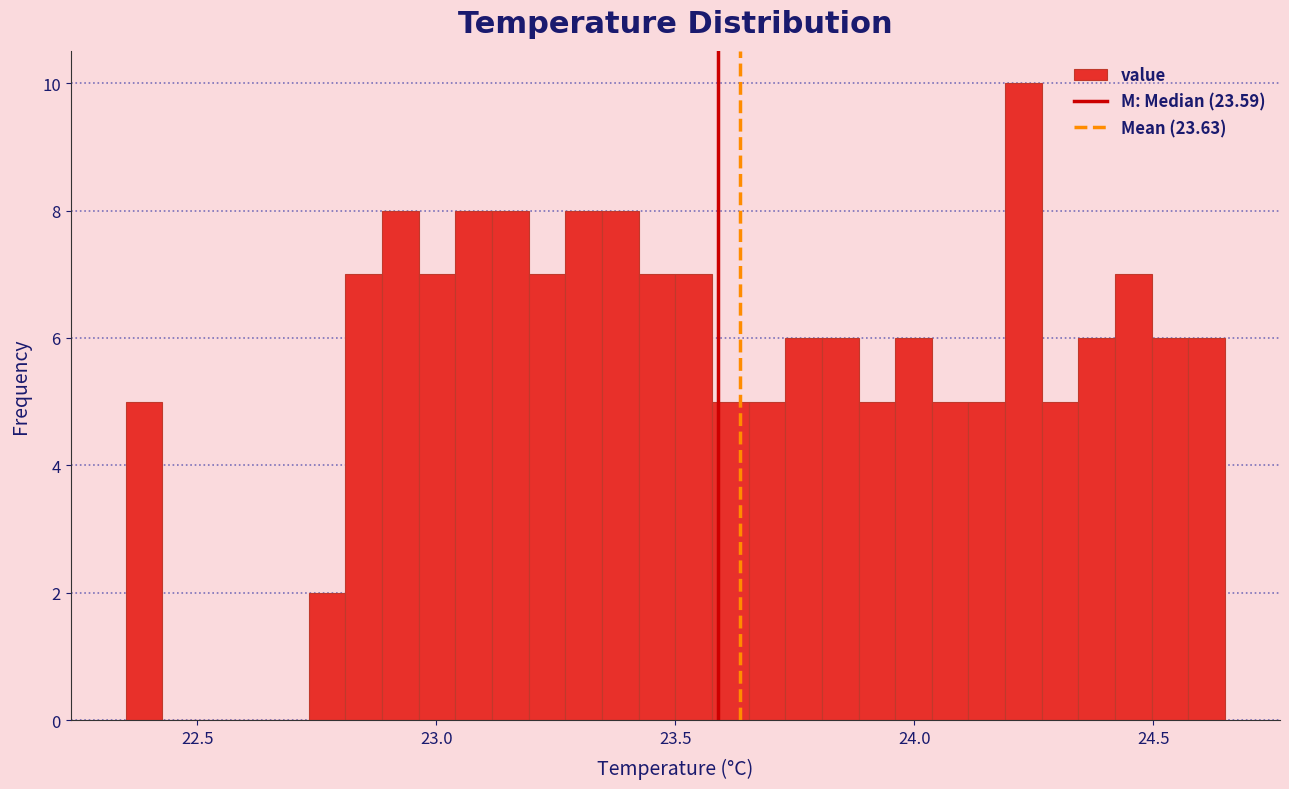

Read against the x-axis, roughly where is the centre of the tallest bar?

24.25